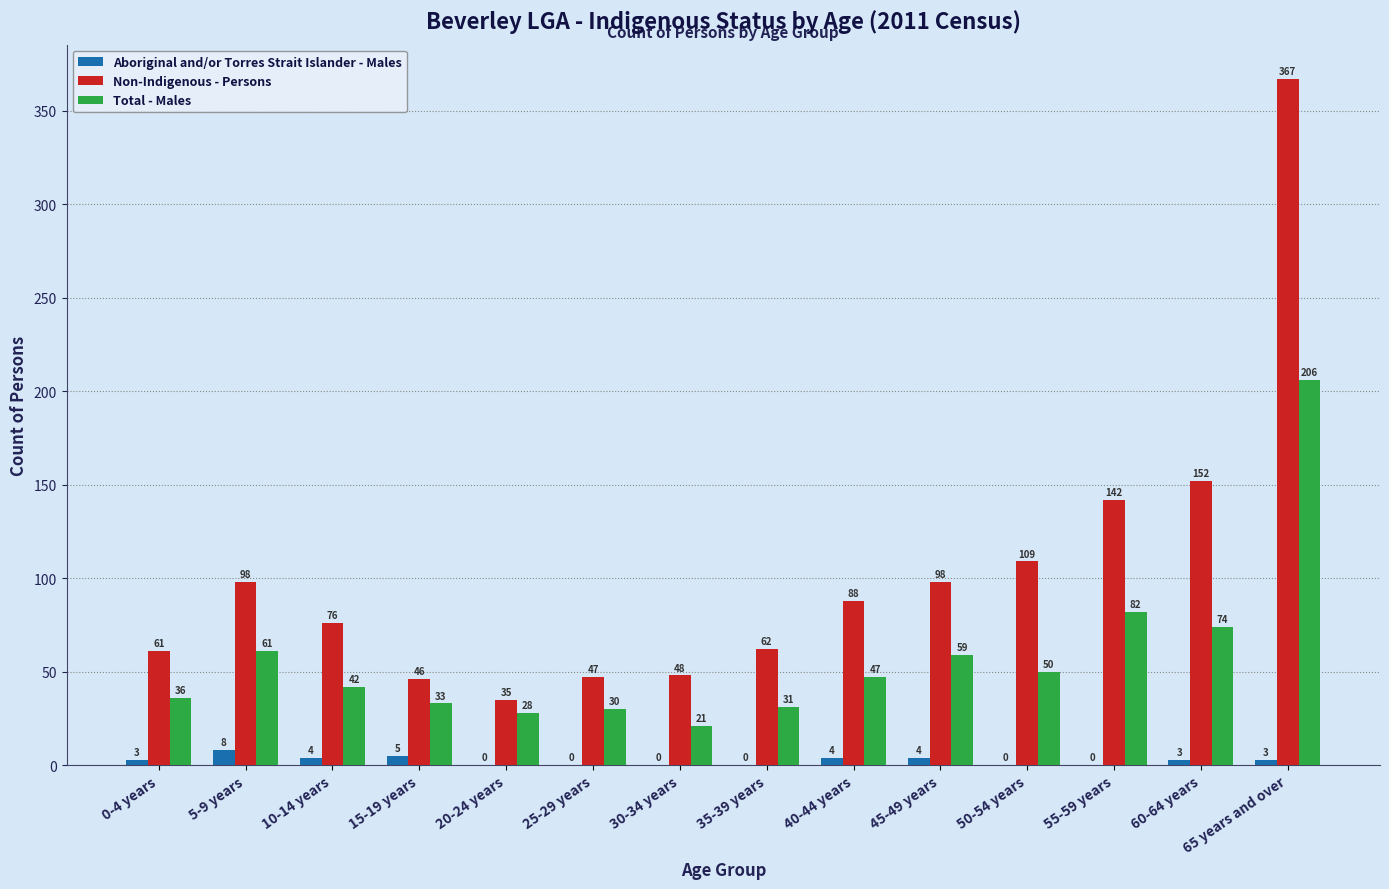

What is the sum of the Total - Males values at 55-59 years and 25-29 years?

112